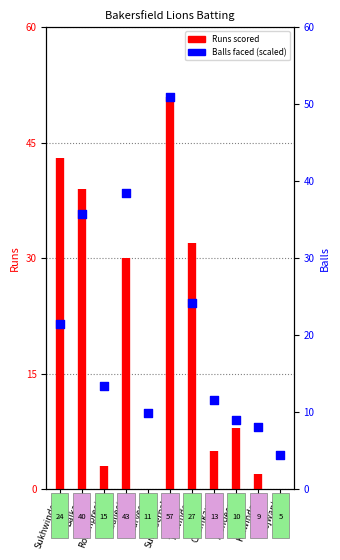

Between Surinderpal and Daljeet, which is larger?

Surinderpal